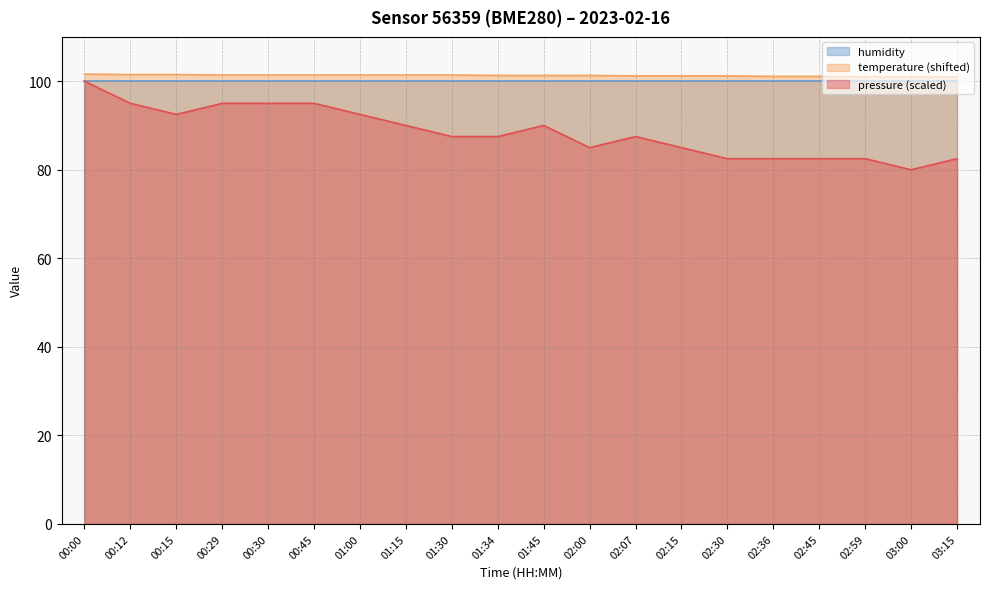

What is the greatest value displayed?

101.6